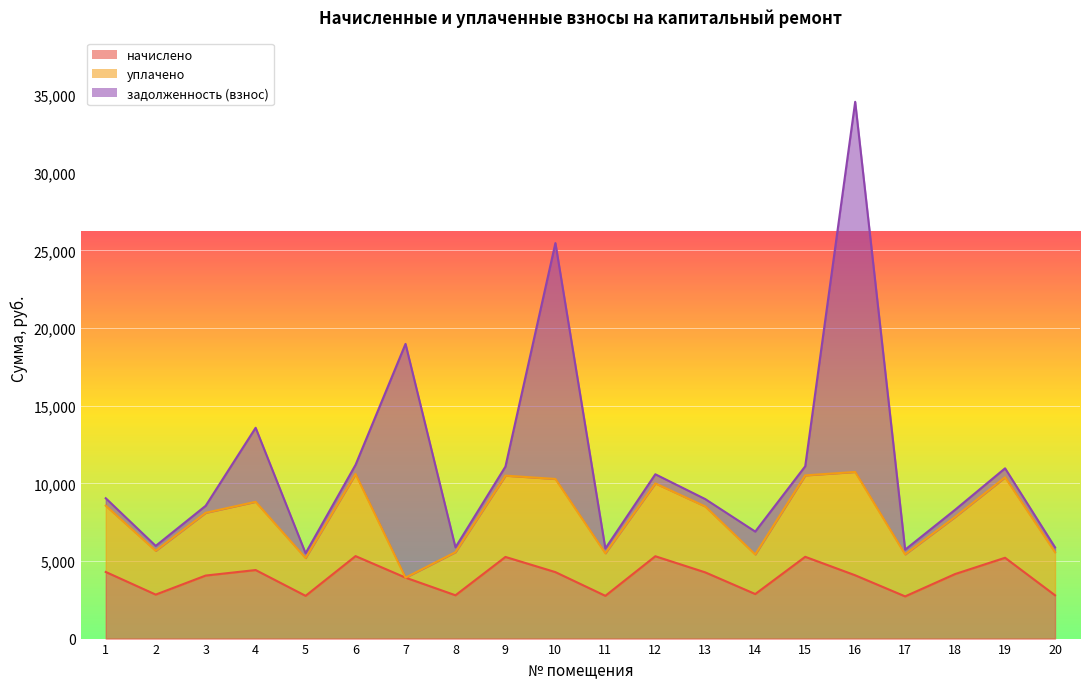

What is the difference between the уплачено values at 5 and 3?

1606.2